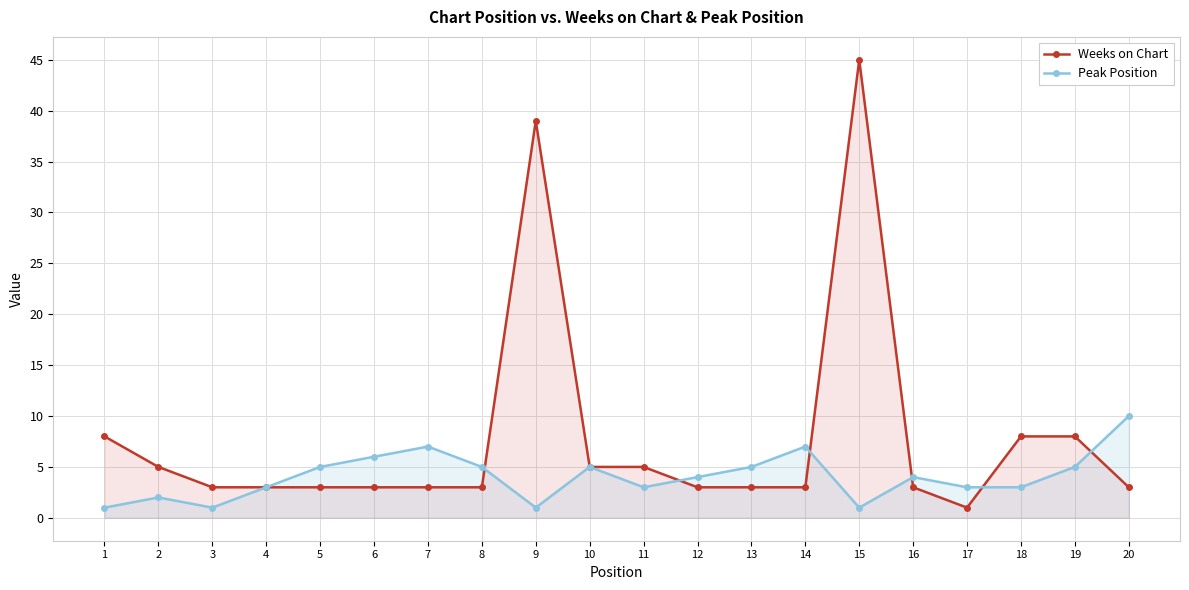

Which series has the largest total across all categories?

Weeks on Chart